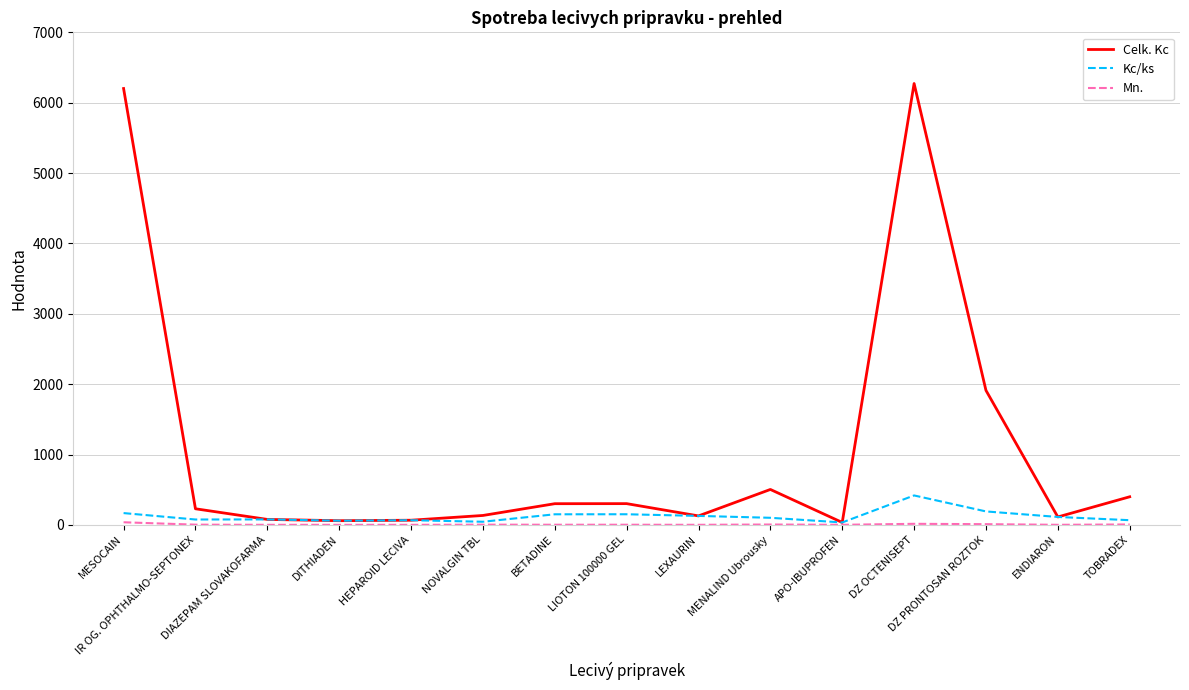

At which label does Celk. Kc first exceed 228?

MESOCAIN